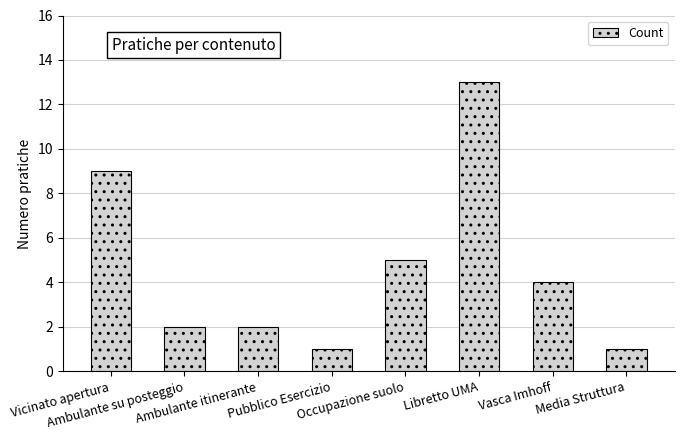

What is the value of the 4th bar from the left?

1